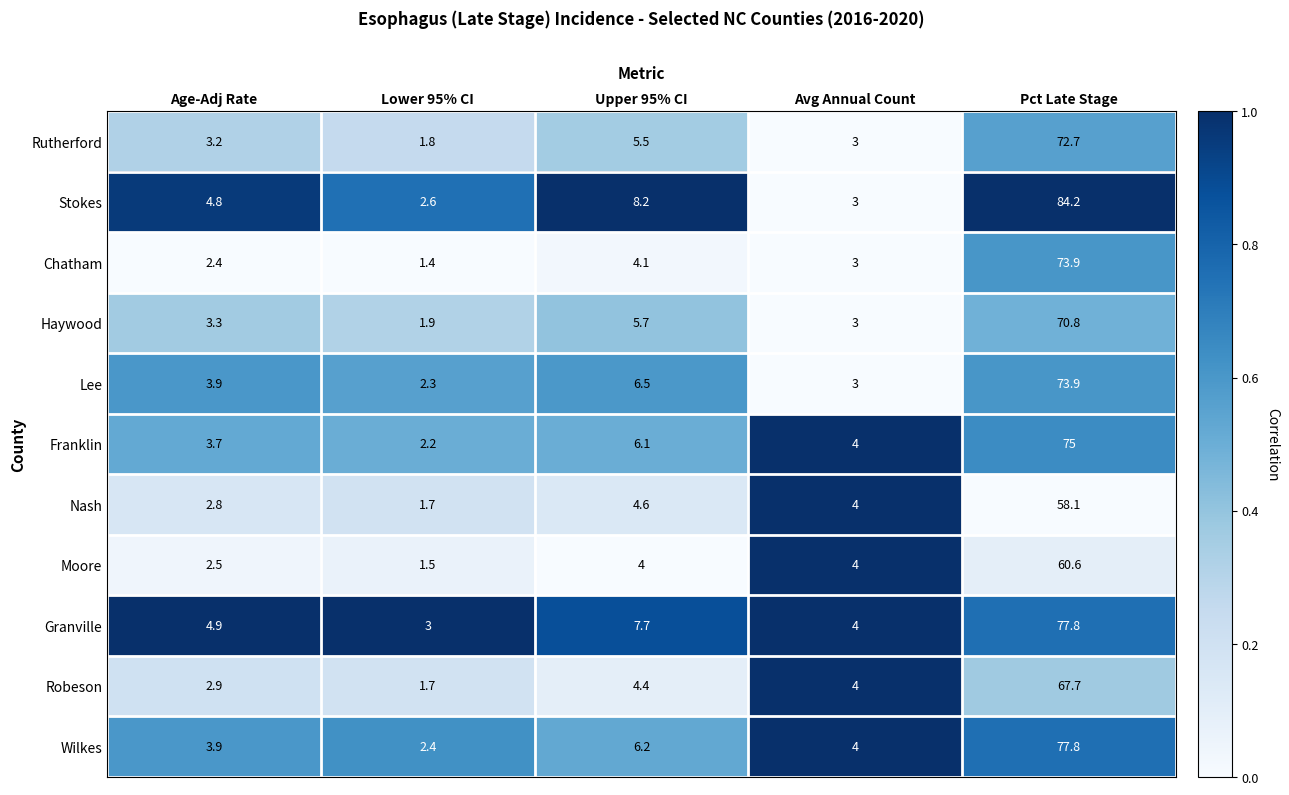

True or false: Lee has a value of 2.3 at Lower 95% CI.

True